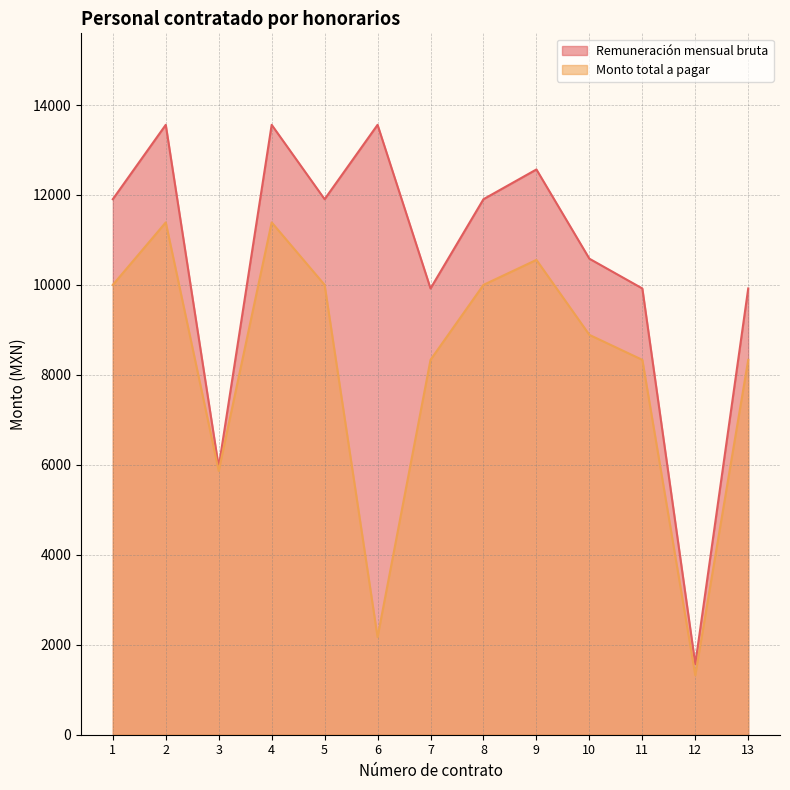

At which label does Monto total a pagar reach its peak?

2